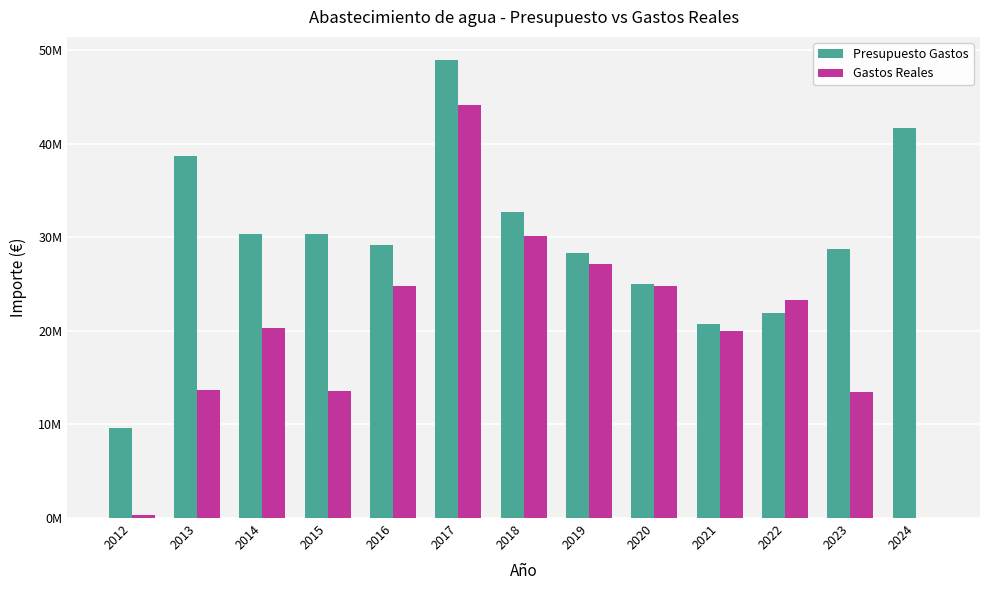

What is the total value across all series at 2013?

52330061.2